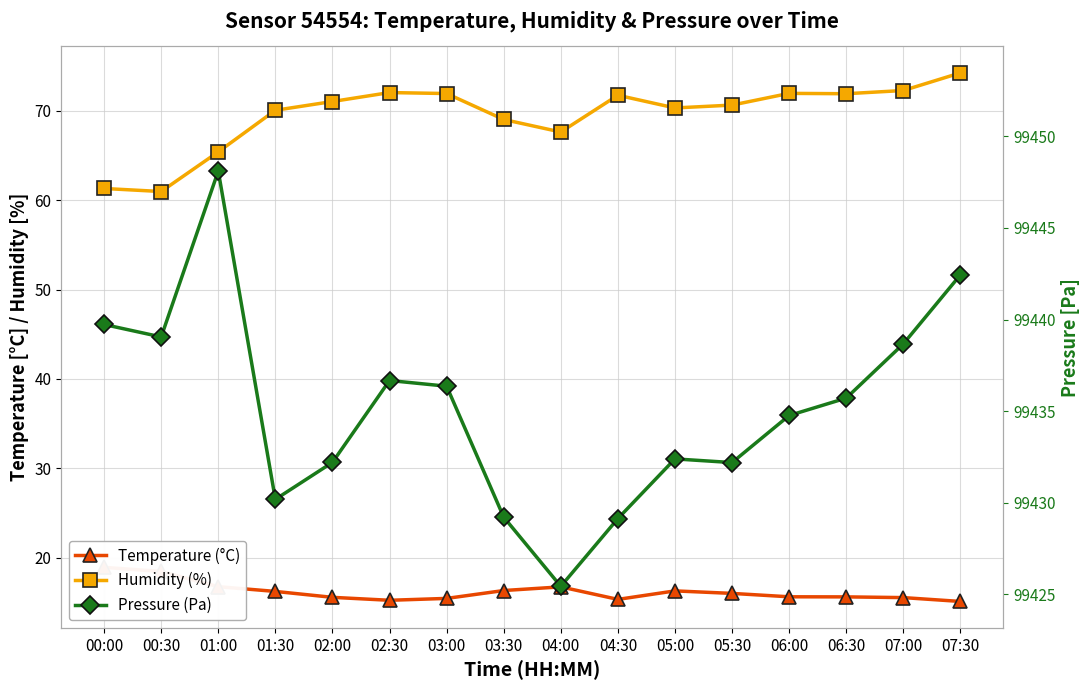

What is the average value of the Humidity (%) series?

69.5